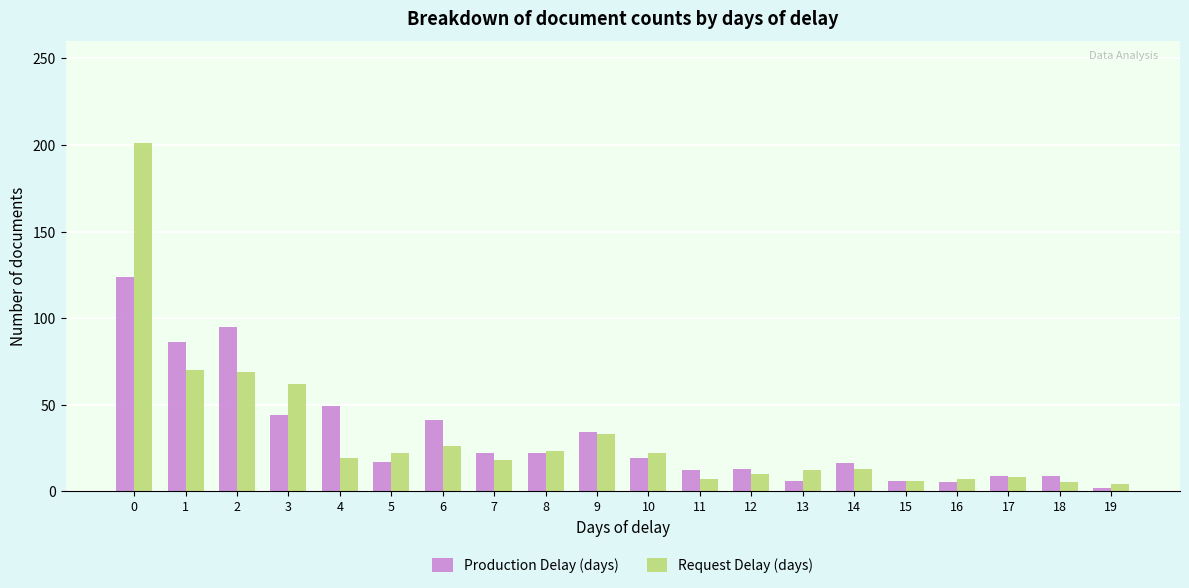

Is the value of Request Delay (days) at 6 greater than the value of Production Delay (days) at 9?

No